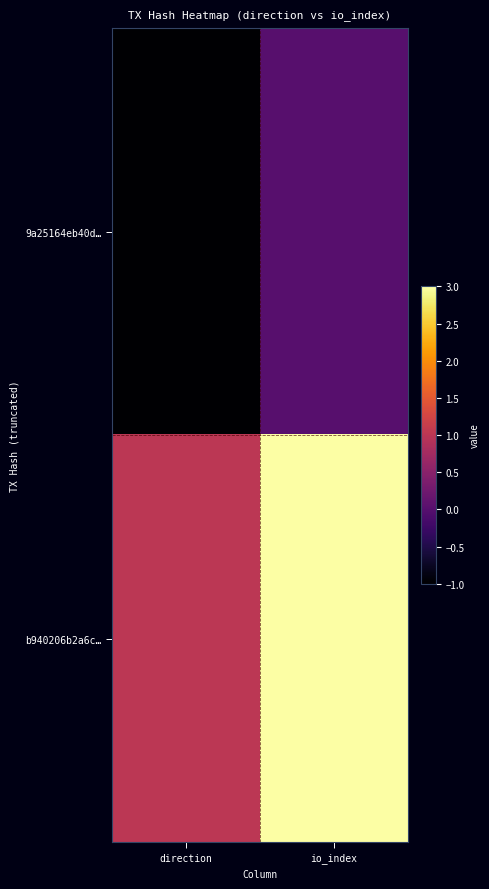

Reading left to right, list all the values displayed in this chart.

9a25164eb40d…: direction=-1	io_index=0
b940206b2a6c…: direction=1	io_index=3